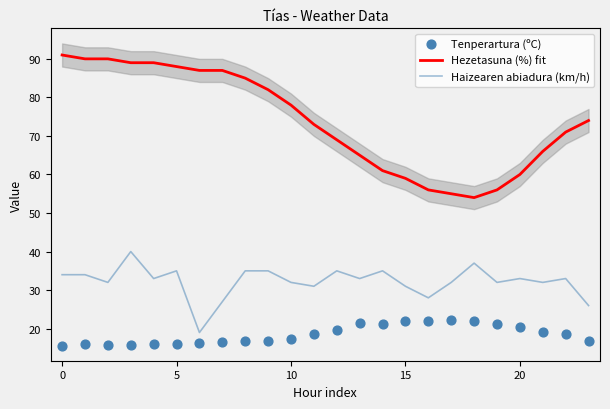

Which series contains the highest Y value?

Hezetasuna (%) fit